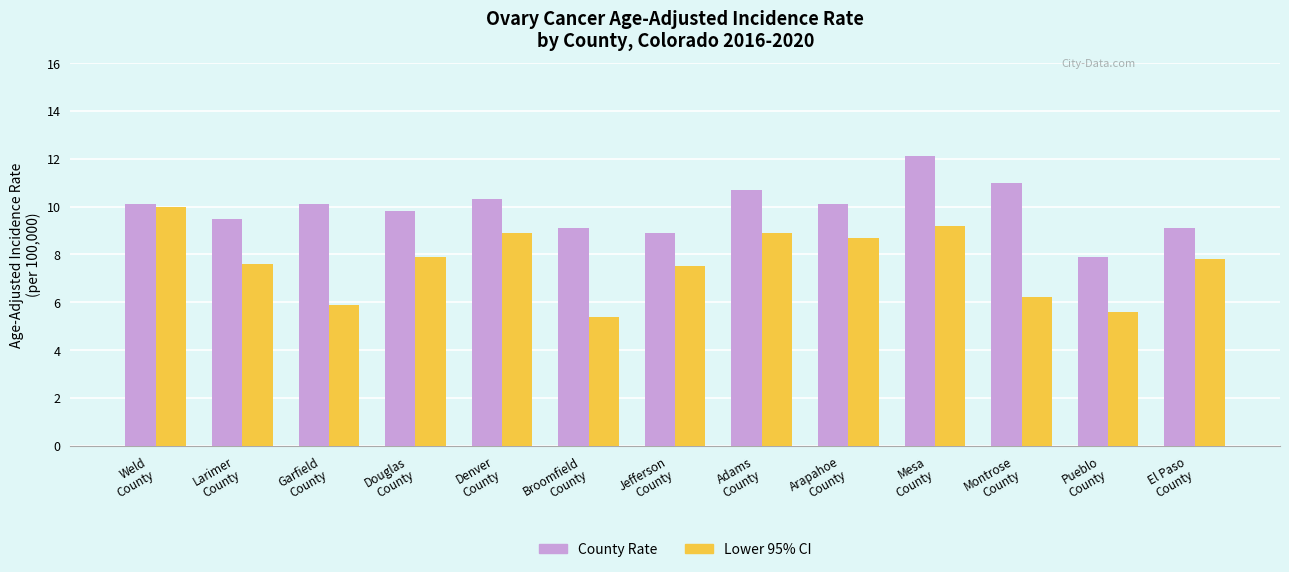

What value does the Lower 95% CI series have at Larimer
County?

7.6